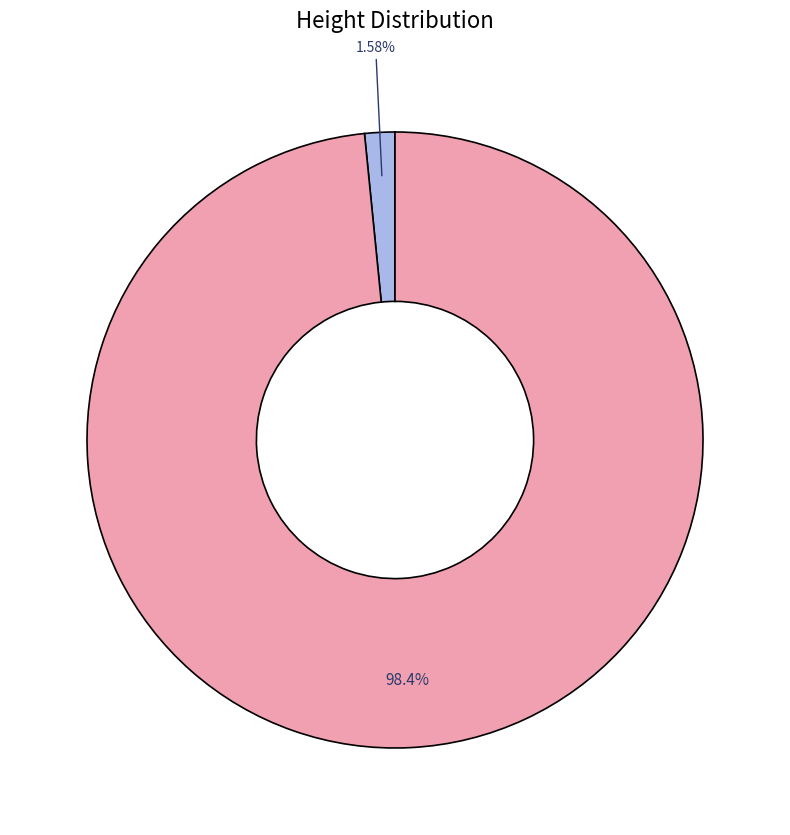

To the nearest percent, what is the difference between the largest and smallest slice percentages?

97%